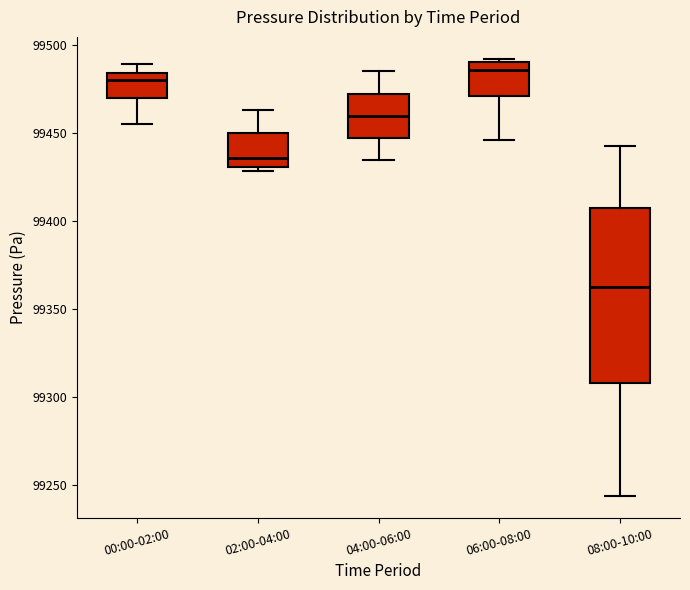

Reading left to right, read every box against the y-axis: the position of its median line, the range the box covers, and the ends of its whiskers. The values are not printed on the chart, so give them approximately, as read against the axis.

00:00-02:00: median 99480, box 99470 to 99485, whiskers 99455 to 99490
02:00-04:00: median 99435, box 99430 to 99450, whiskers 99430 (just below the box's lower edge) to 99465
04:00-06:00: median 99460, box 99445 to 99470, whiskers 99435 to 99485
06:00-08:00: median 99485, box 99470 to 99490, whiskers 99445 to 99490 (just above the box's upper edge)
08:00-10:00: median 99360, box 99310 to 99405, whiskers 99245 to 99445